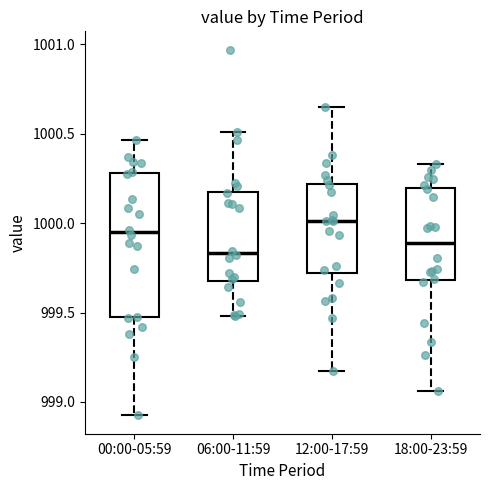

Reading left to right, transcribe this box plot: for each box, give where its median line is, the range the box spans, and where its two whiskers end, as read against the y-axis. The values are not printed on the chart, so give them approximately, as read against the axis.

00:00-05:59: median 999.95, box 999.45 to 1000.30, whiskers 998.90 to 1000.45
06:00-11:59: median 999.85, box 999.70 to 1000.20, whiskers 999.50 to 1000.50
12:00-17:59: median 1000.00, box 999.70 to 1000.20, whiskers 999.15 to 1000.65
18:00-23:59: median 999.90, box 999.70 to 1000.20, whiskers 999.05 to 1000.35